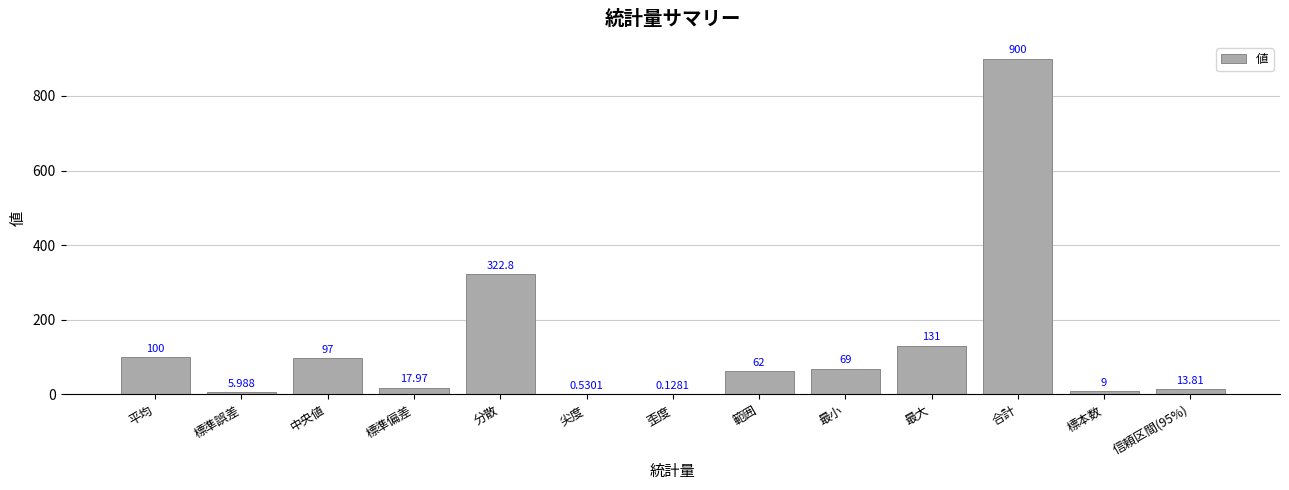

Which label corresponds to the largest value in the chart?

合計